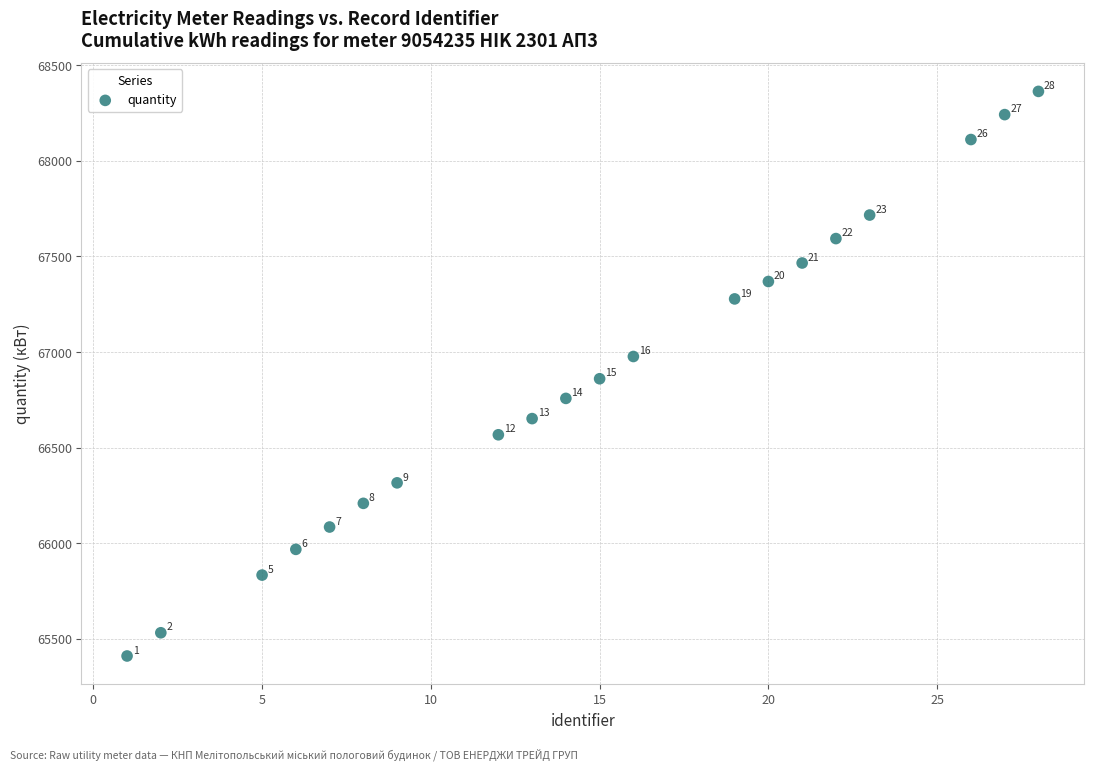

What Y value in the scatter plot is closest to 66886?

66860.6